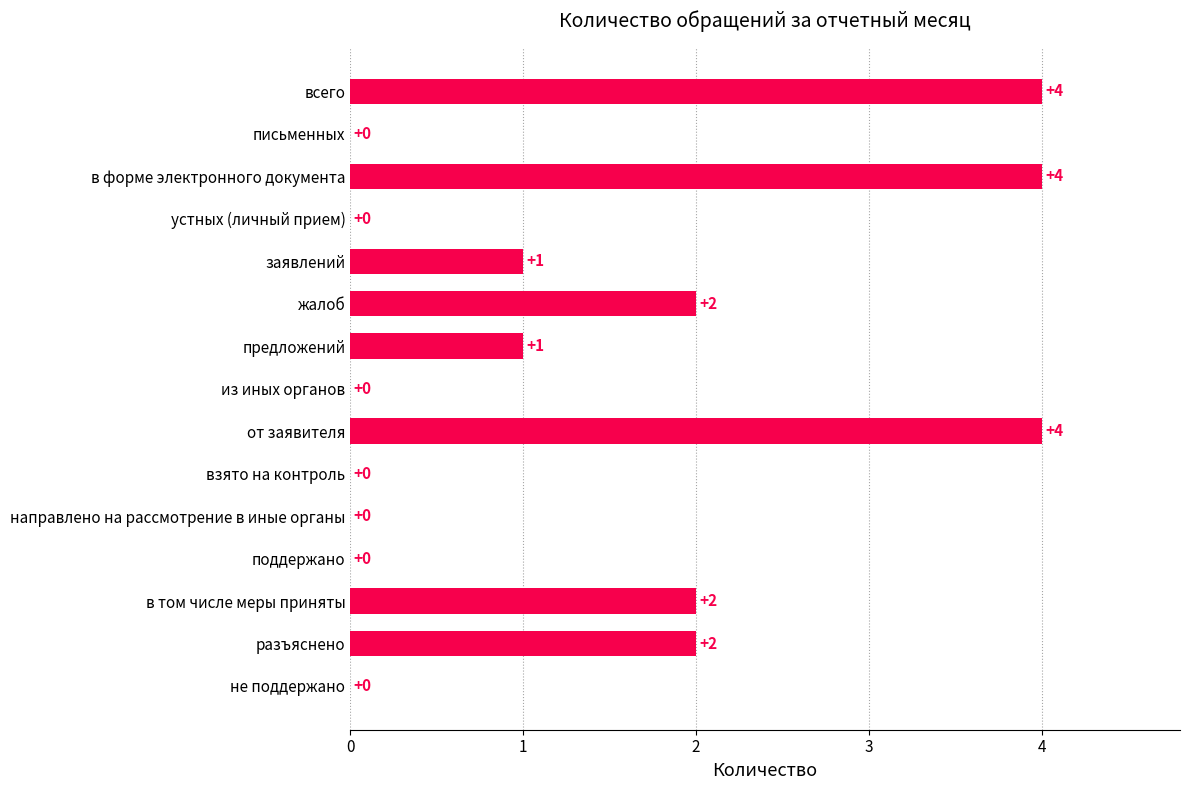

How many distinct data groups are displayed?

1